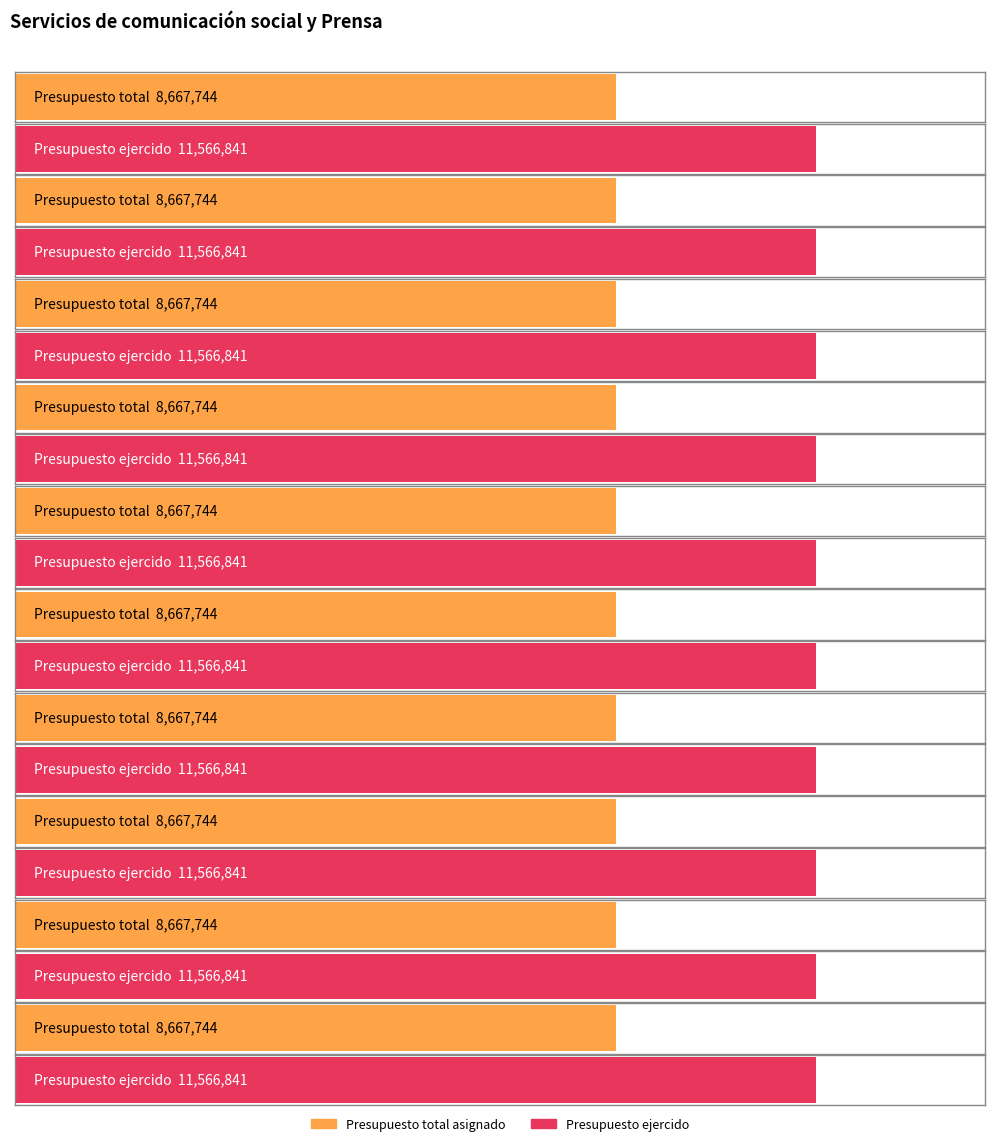

Is the value of Presupuesto ejercido at 10 greater than the value of Presupuesto total asignado at 8?

Yes